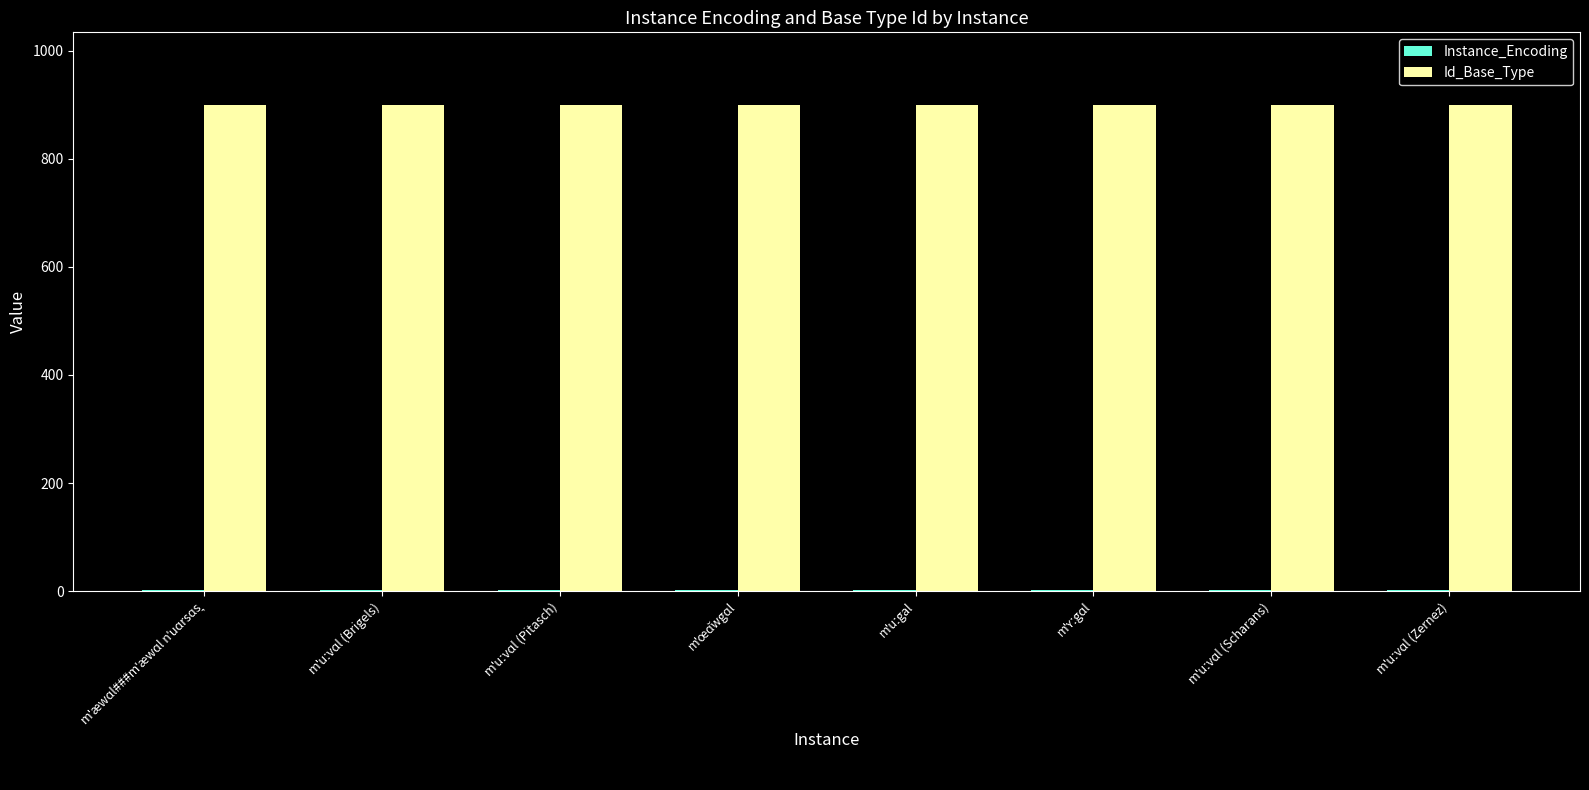

Which series has the largest total across all categories?

Id_Base_Type